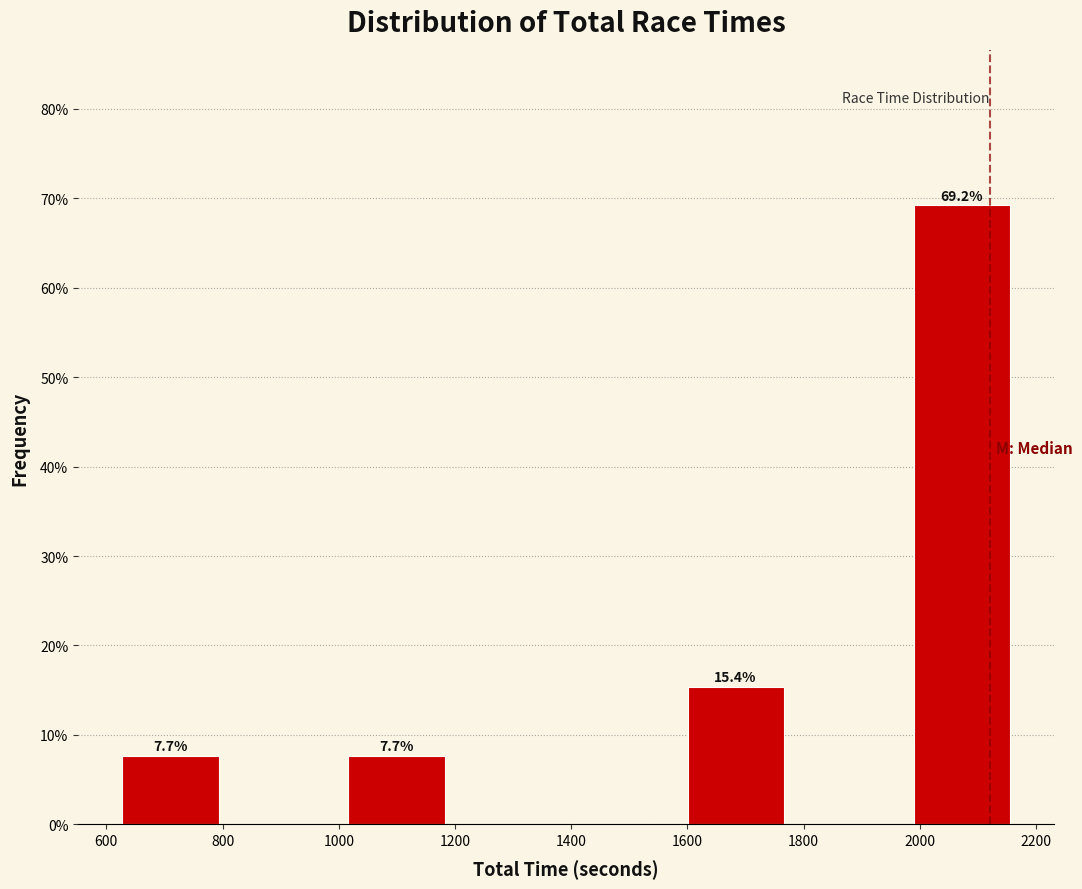

Over which range of the x-axis is the bar tallest?

1980 to 2160